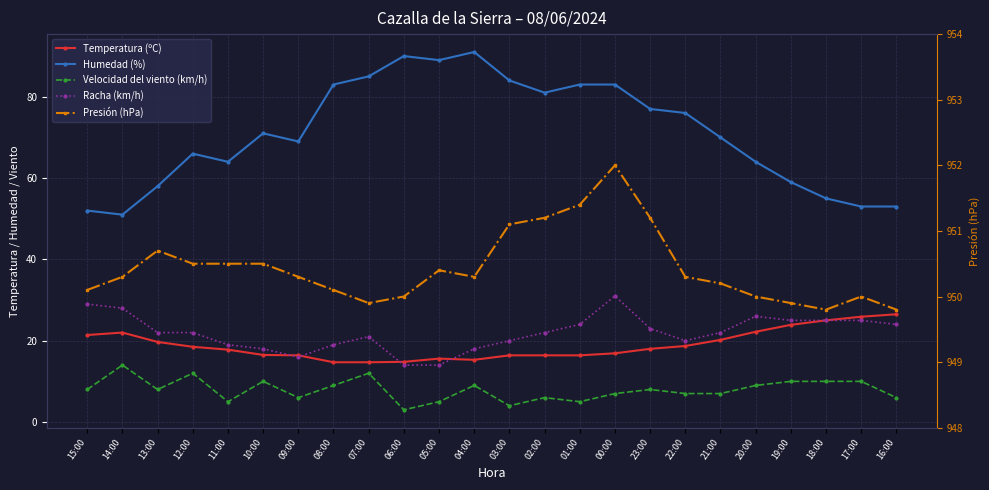

Rank the categories by Presión (hPa) value from highest to lowest.

00:00, 01:00, 02:00, 23:00, 03:00, 13:00, 12:00, 11:00, 10:00, 05:00, 14:00, 09:00, 04:00, 22:00, 21:00, 15:00, 08:00, 06:00, 20:00, 17:00, 07:00, 19:00, 18:00, 16:00